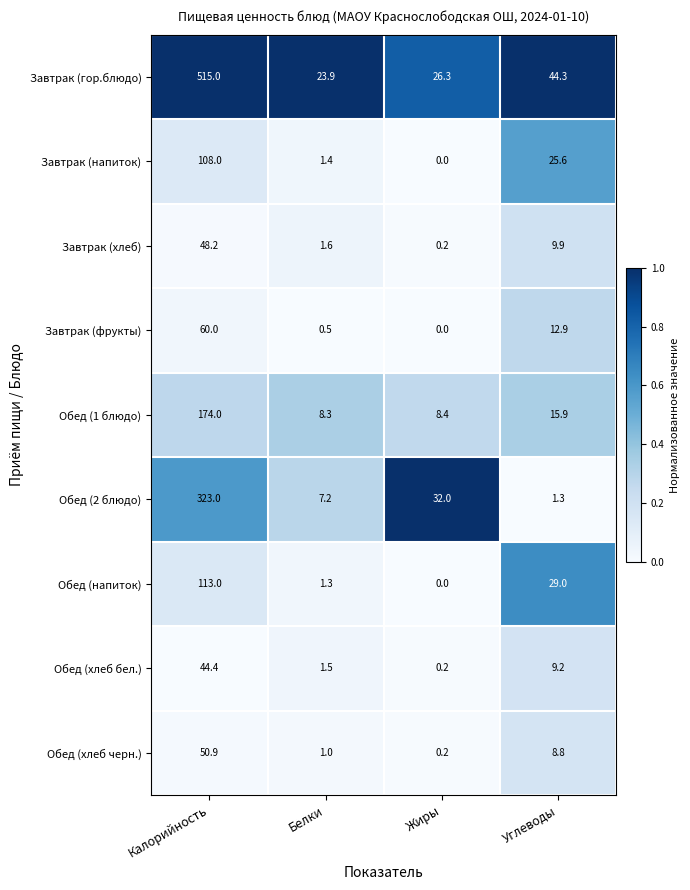

What is the lowest value of the Завтрак (гор.блюдо) series?

23.9